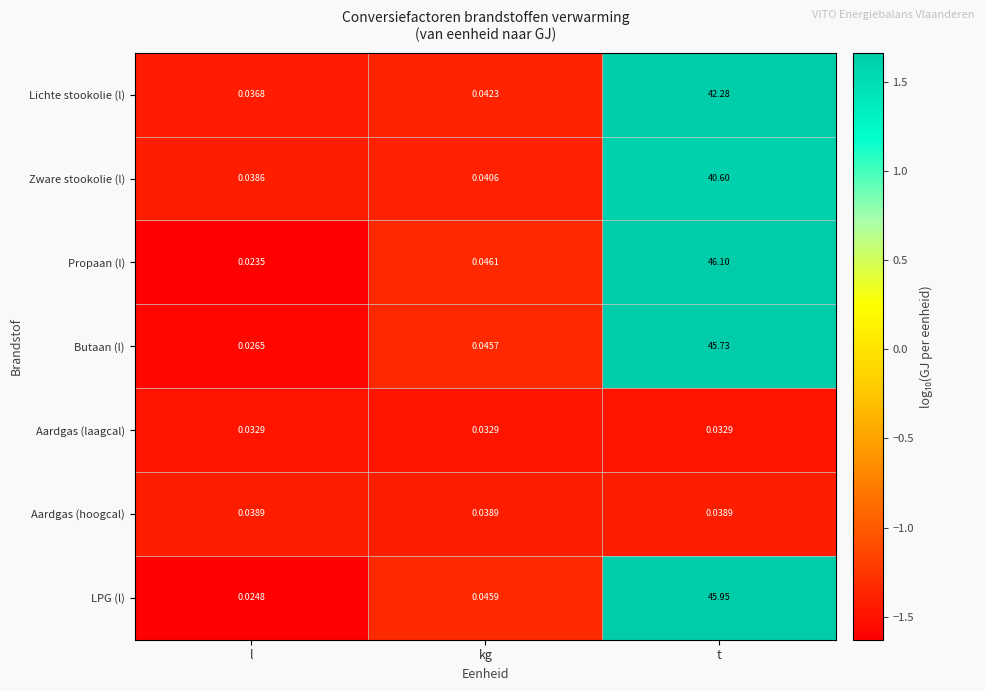

List the series in order of their peak value, lowest first.

Aardgas (laagcal), Aardgas (hoogcal), Zware stookolie (l), Lichte stookolie (l), Butaan (l), LPG (l), Propaan (l)